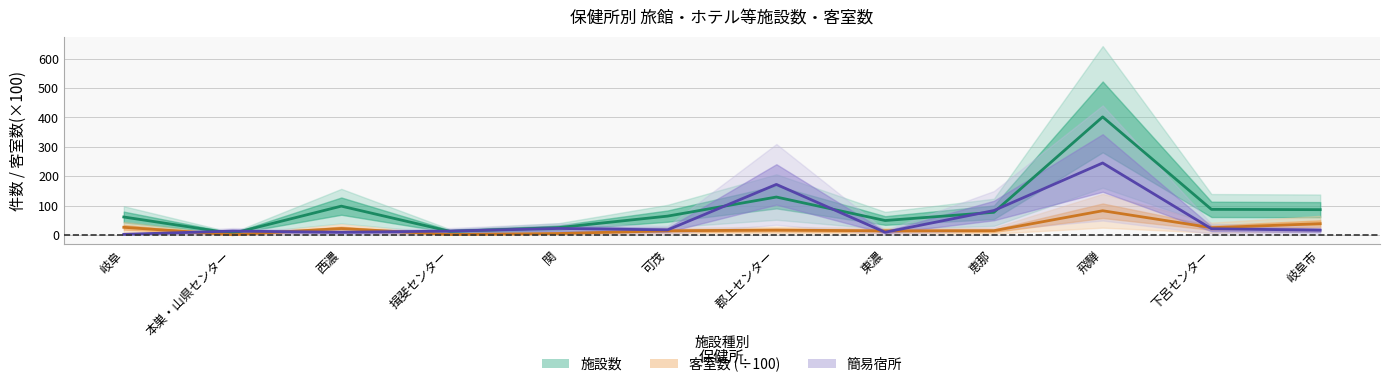

True or false: 客室数 and 施設数 intersect in this chart.

False